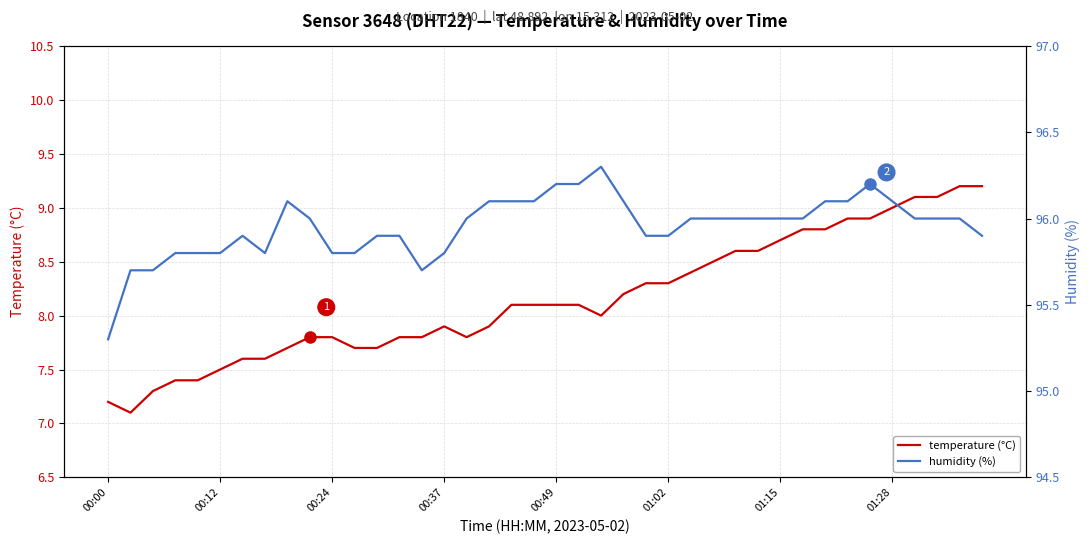

What is the maximum value for temperature (°C)?

9.2